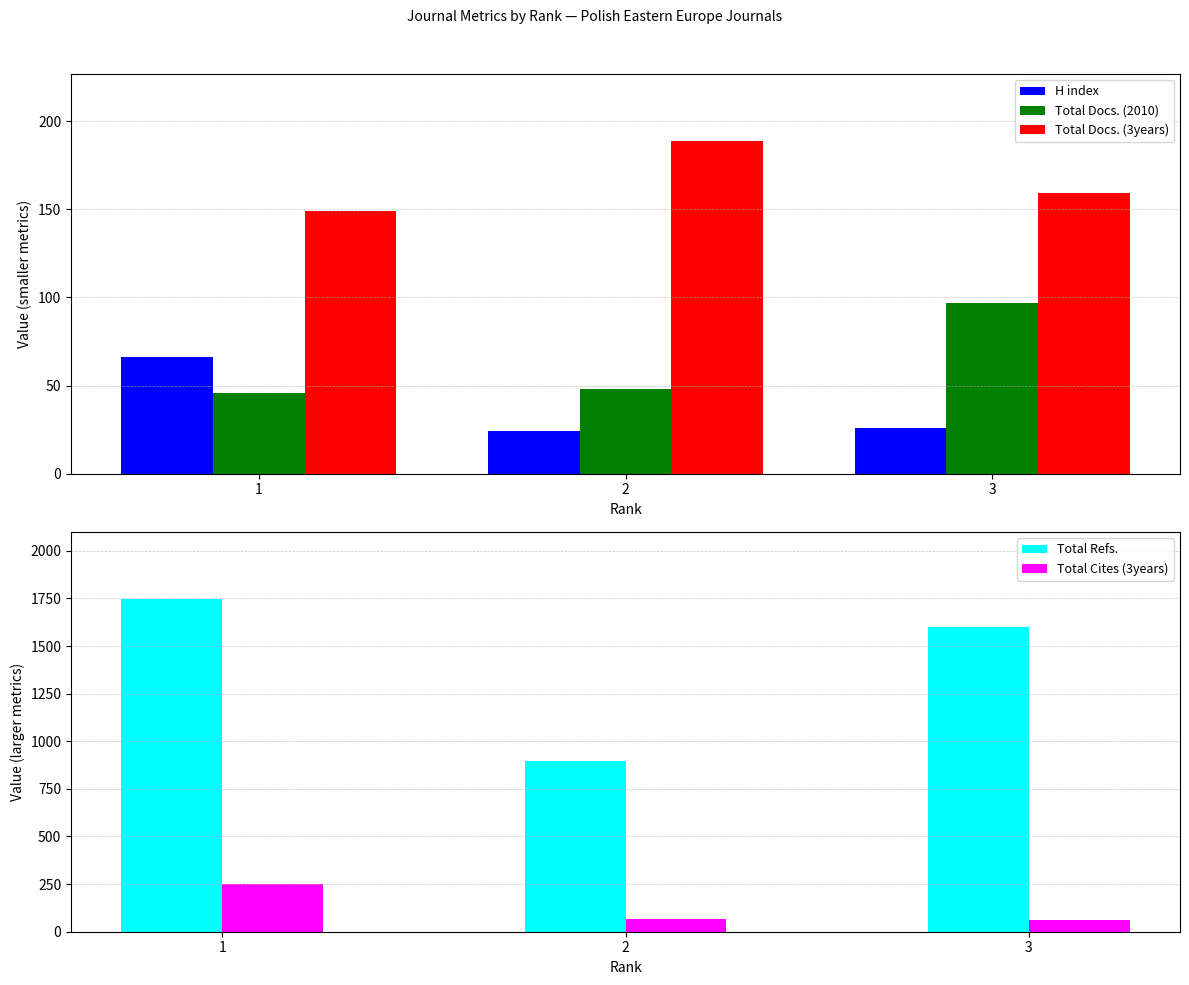

What is the maximum value shown in the chart?

1749